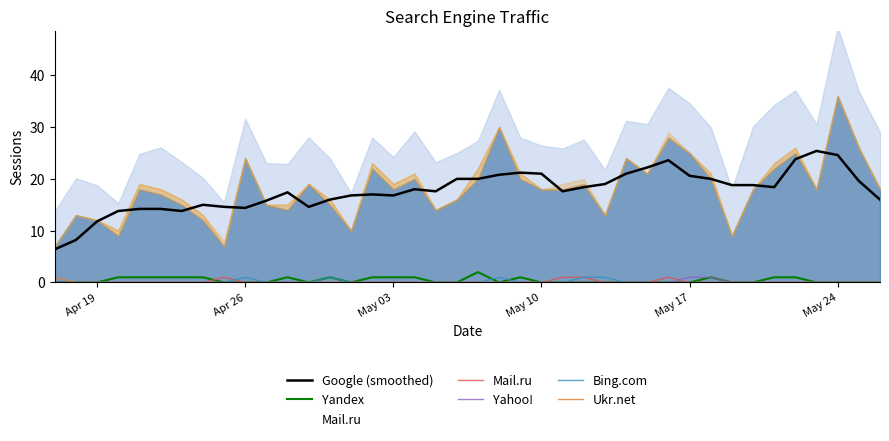

True or false: Yahoo! and Bing.com intersect in this chart.

False